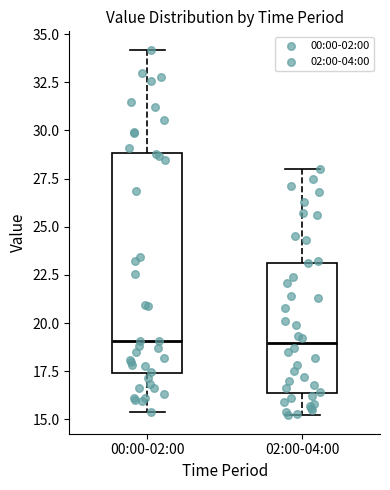

Reading left to right, transcribe this box plot: for each box, give where its median line is, the range the box spans, and where its two whiskers end, as read against the y-axis. The values are not printed on the chart, so give them approximately, as read against the axis.

00:00-02:00: median 19.0, box 17.5 to 29.0, whiskers 15.5 to 34.0
02:00-04:00: median 19.0, box 16.5 to 23.0, whiskers 15.0 to 28.0